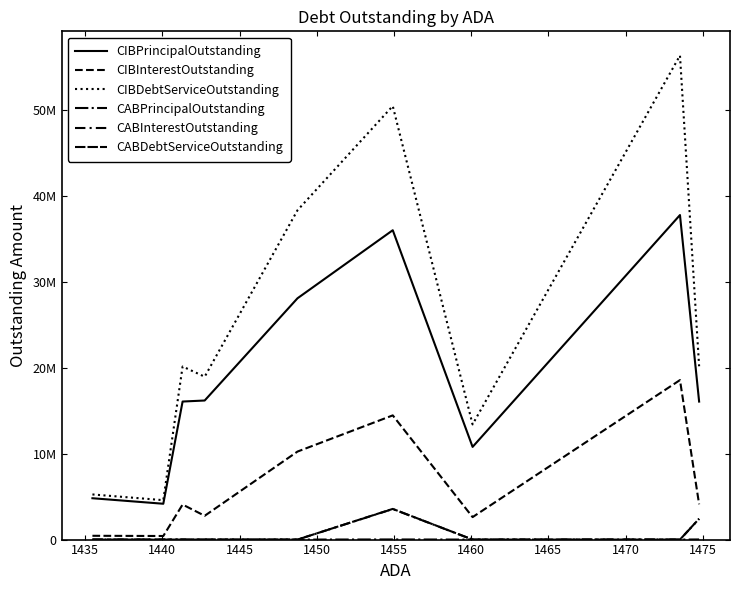

Is this an area chart (filled region under the line)?

No